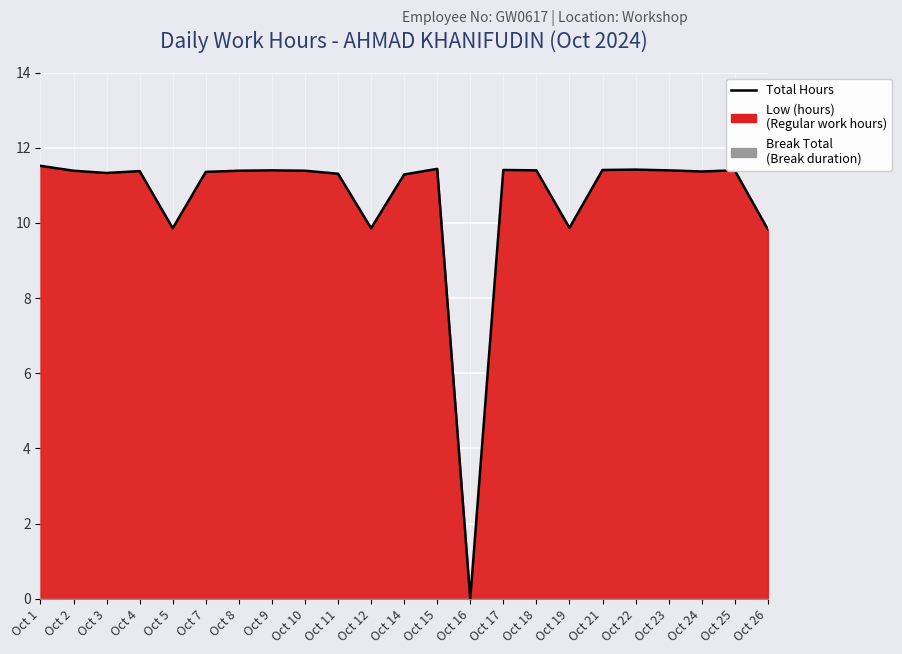

What is the average value?

10.6